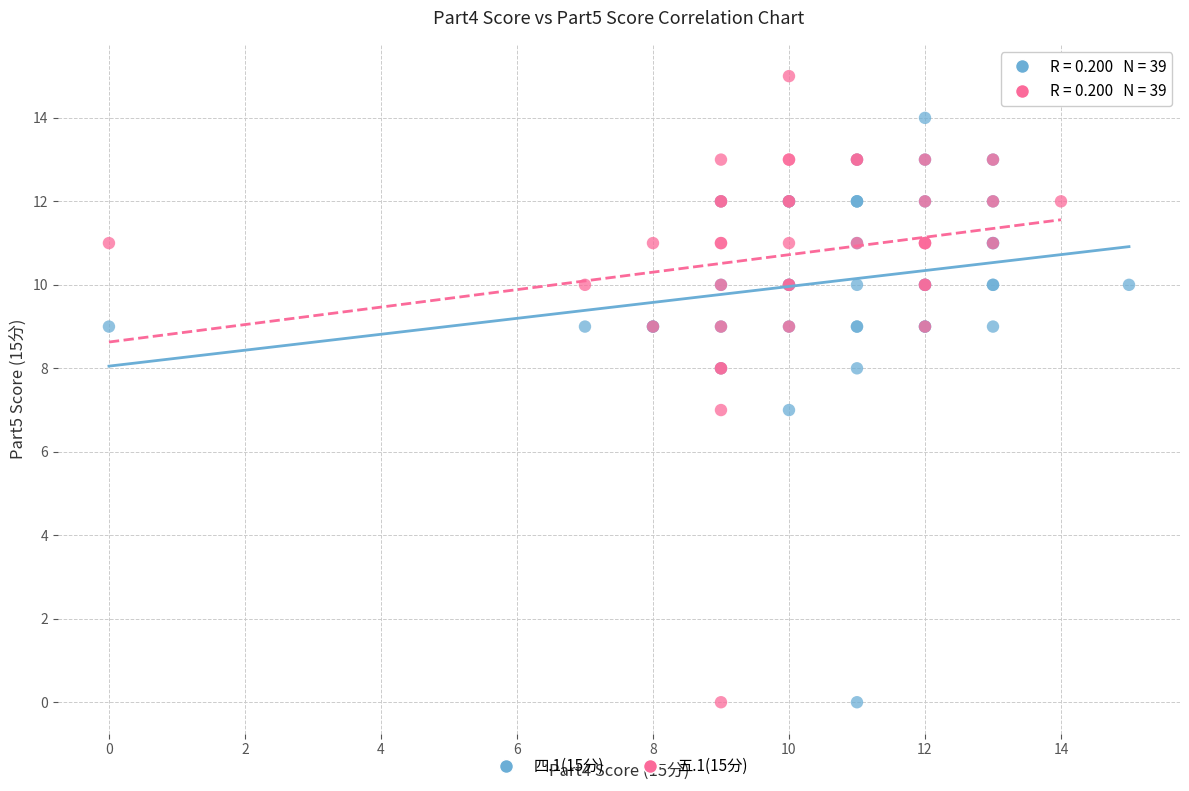

Which series reaches the maximum Y coordinate?

五.1(15分)